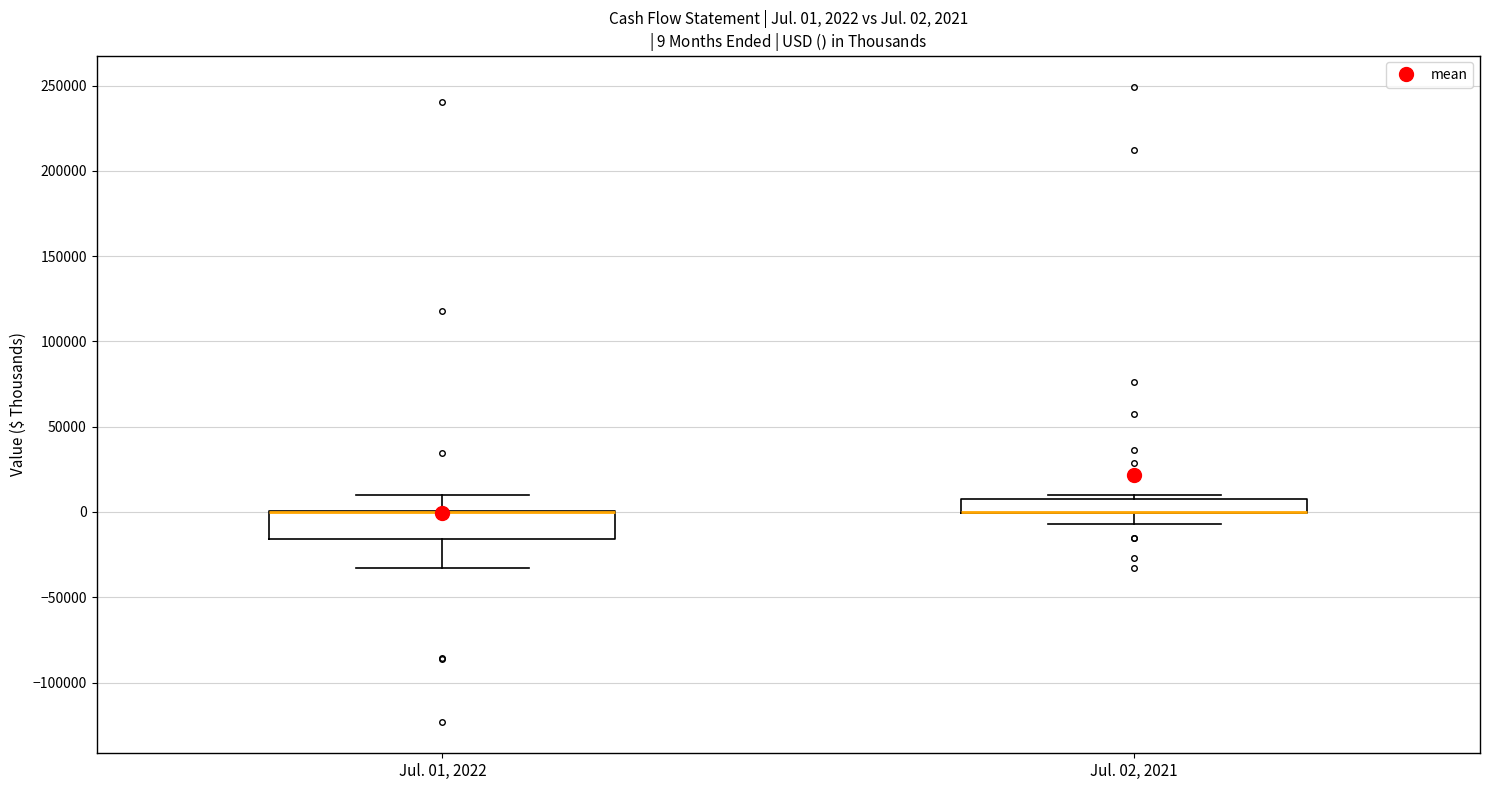

Comparing the boxes themselves (not the whiskers), which one is the tallest?

Jul. 01, 2022